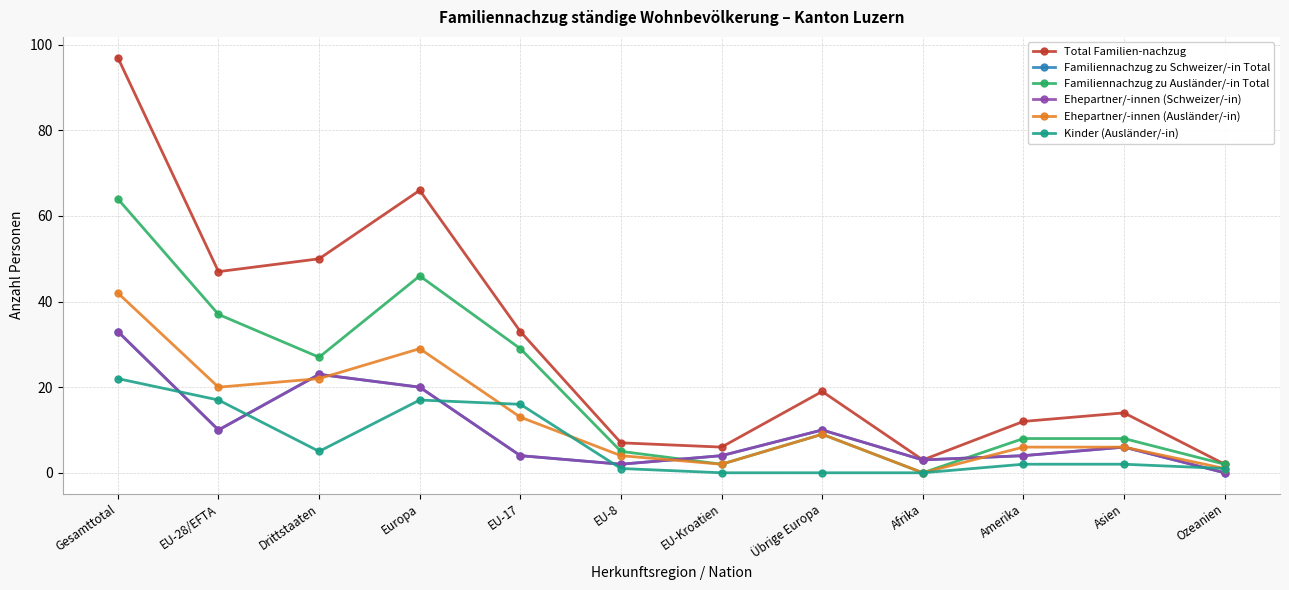

What is the difference between the highest and lowest values at EU-Kroatien?

6